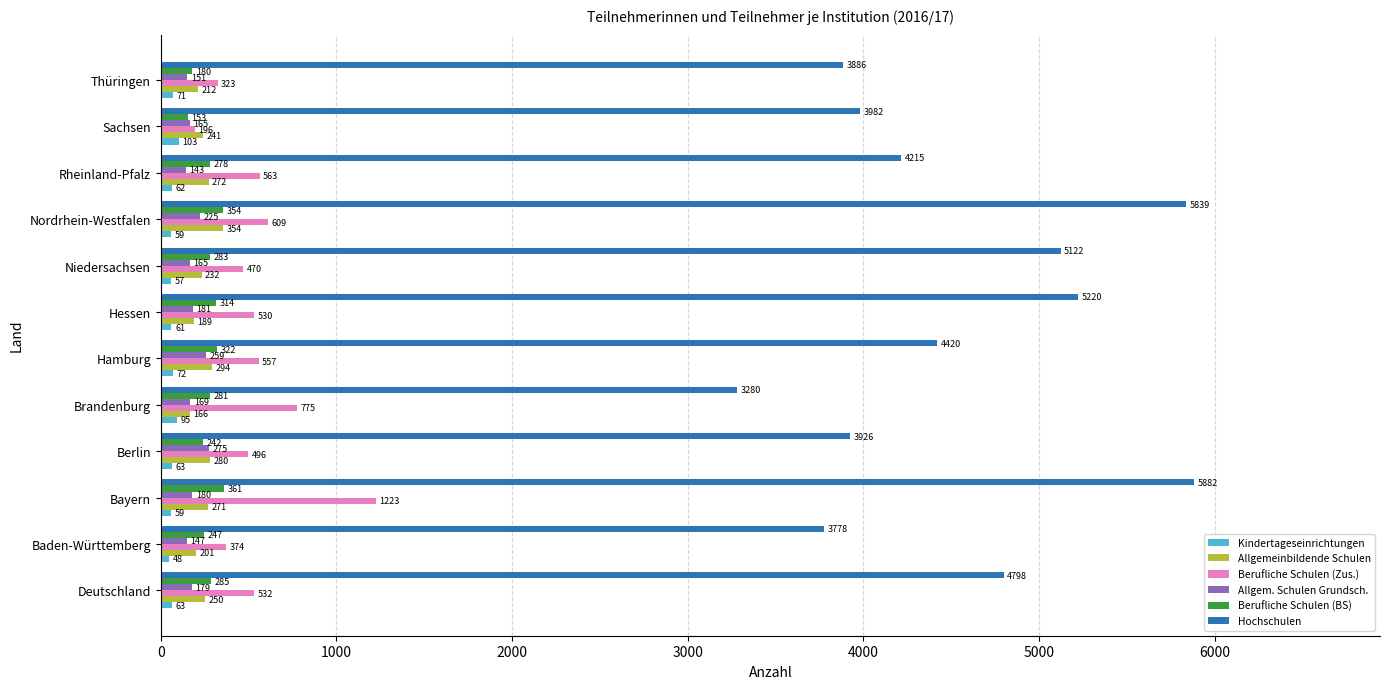

How many distinct data groups are displayed?

6